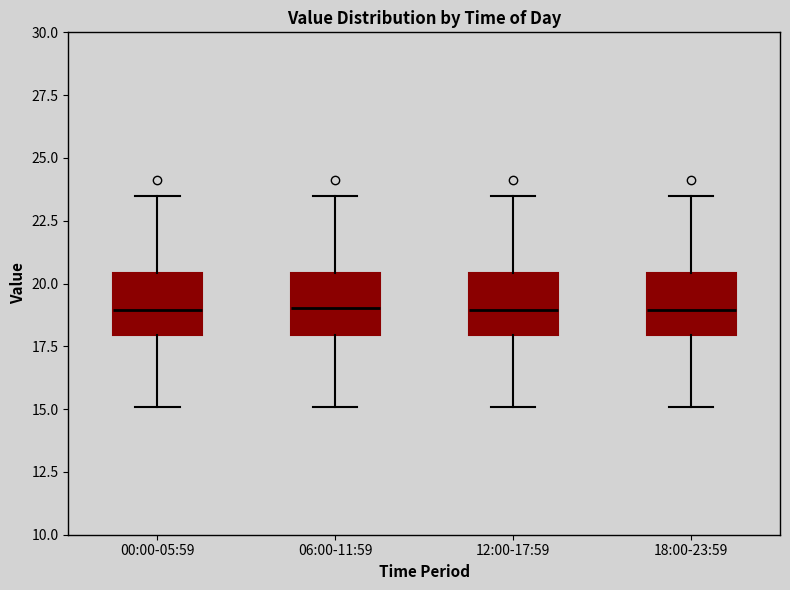

Reading left to right, read every box against the y-axis: the position of its median line, the range the box covers, and the ends of its whiskers. The values are not printed on the chart, so give them approximately, as read against the axis.

00:00-05:59: median 19.0, box 18.0 to 20.5, whiskers 15.0 to 23.5
06:00-11:59: median 19.0, box 18.0 to 20.5, whiskers 15.0 to 23.5
12:00-17:59: median 19.0, box 18.0 to 20.5, whiskers 15.0 to 23.5
18:00-23:59: median 19.0, box 18.0 to 20.5, whiskers 15.0 to 23.5